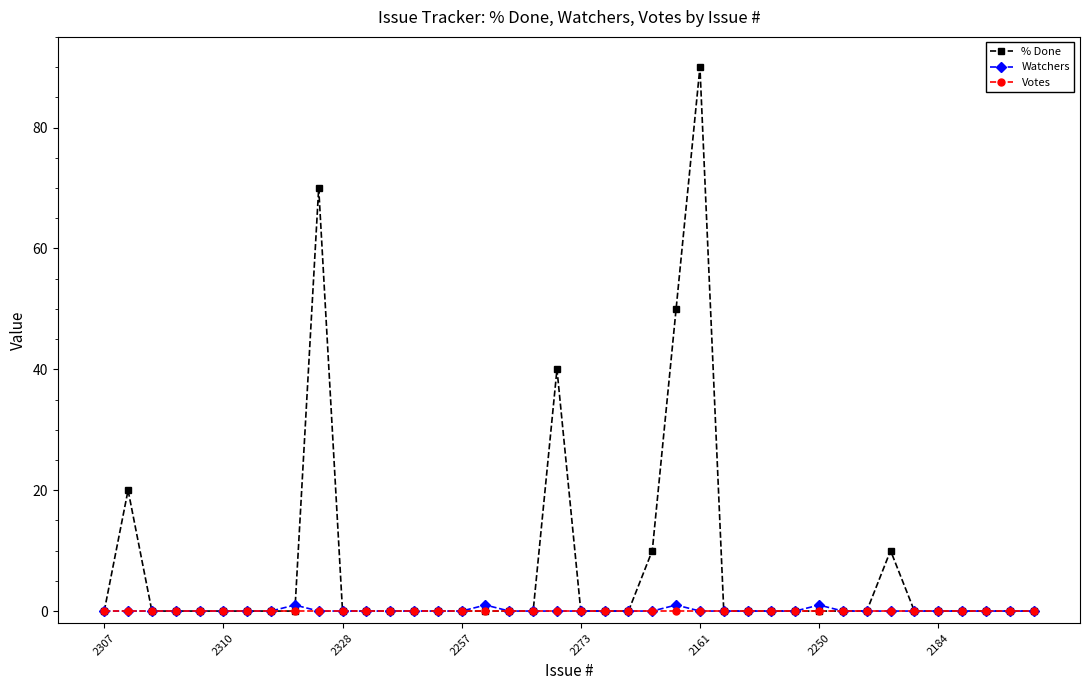

What is the maximum value shown in the chart?

90